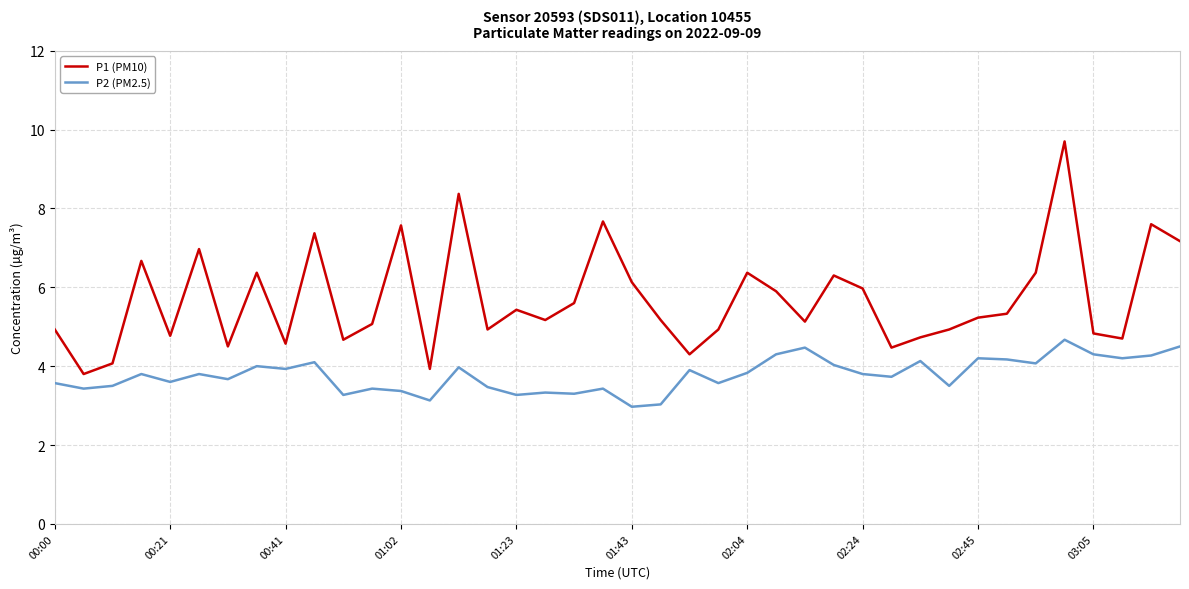

List the series in order of their peak value, highest first.

P1 (PM10), P2 (PM2.5)